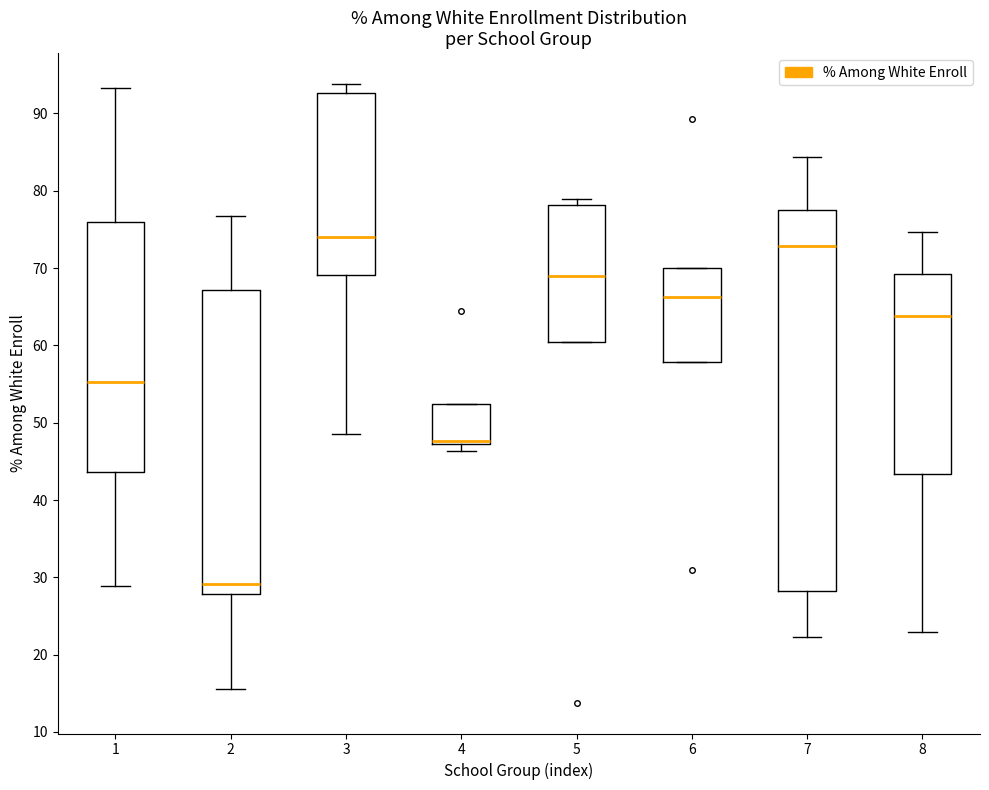

Reading left to right, transcribe this box plot: for each box, give where its median line is, the range the box spans, and where its two whiskers end, as read against the y-axis. The values are not printed on the chart, so give them approximately, as read against the axis.

1: median 55, box 44 to 76, whiskers 29 to 93
2: median 29, box 28 to 67, whiskers 16 to 77
3: median 74, box 69 to 93, whiskers 49 to 94
4: median 48, box 47 to 52, whiskers 46 to 52
5: median 69, box 61 to 78, whiskers 61 to 79
6: median 66, box 58 to 70, whiskers 58 to 70
7: median 73, box 28 to 78, whiskers 22 to 84
8: median 64, box 43 to 69, whiskers 23 to 75